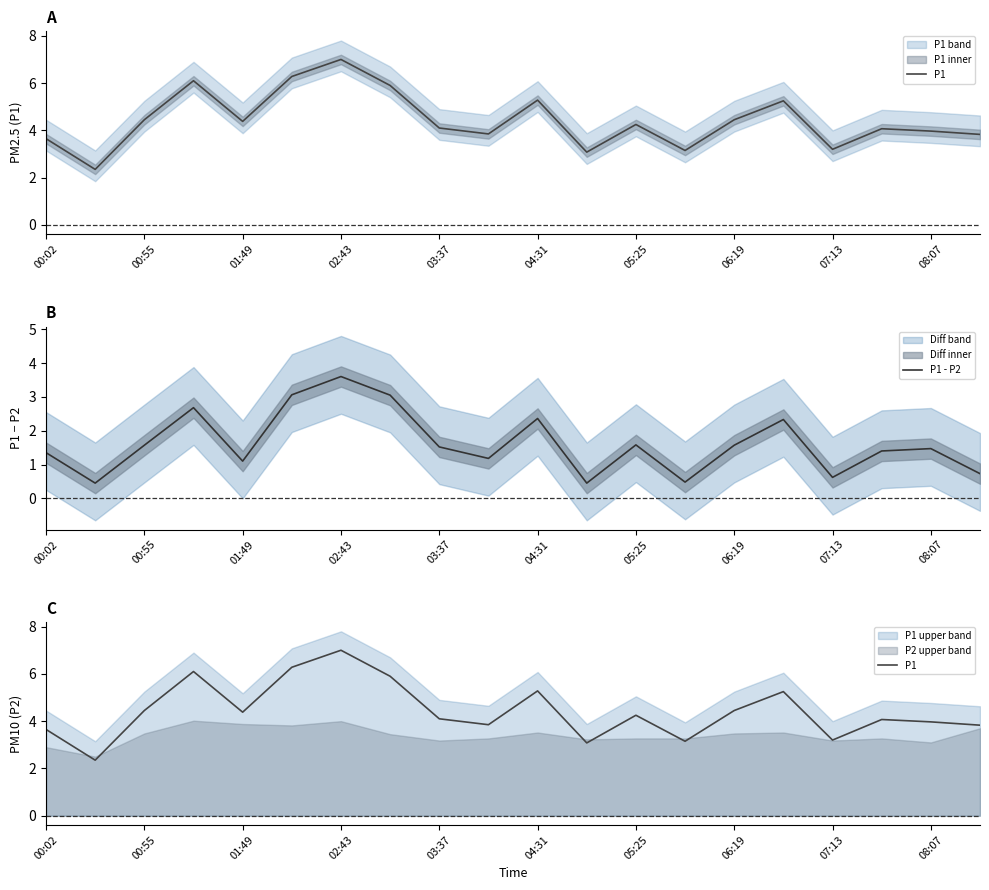

True or false: P1 - P2 and P1 cross at least once.

False